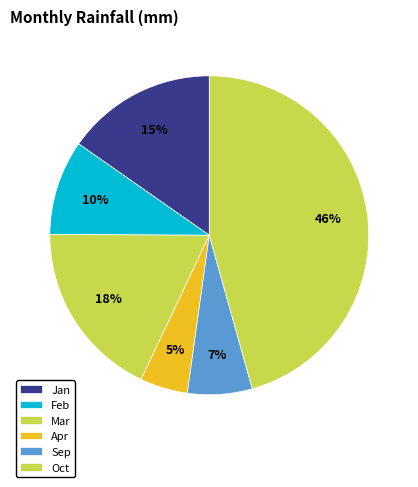

How many segments does this pie chart have?

6